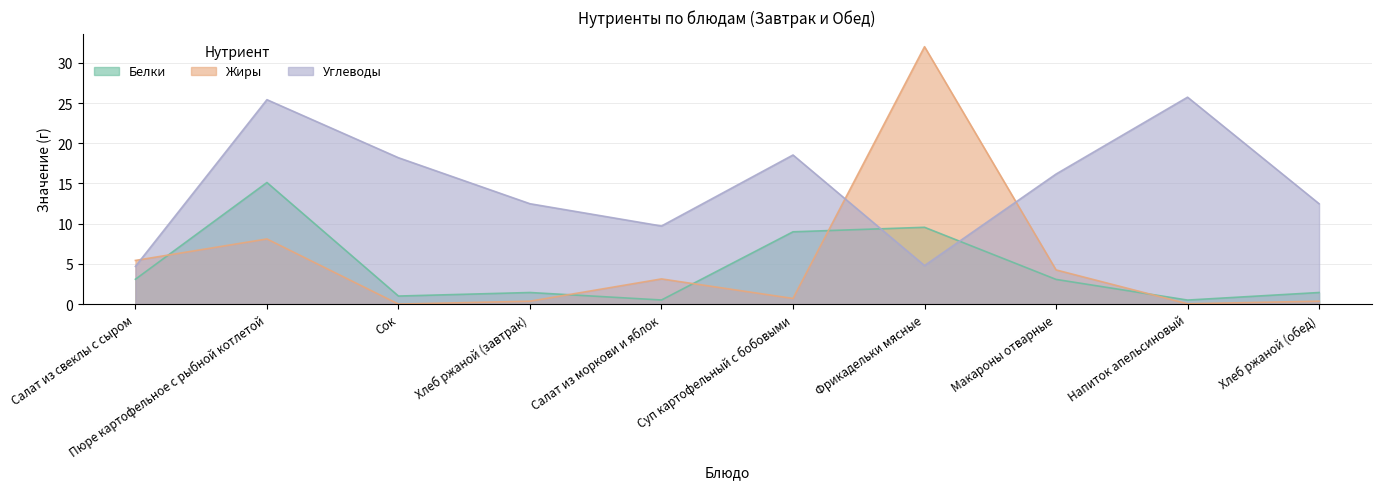

What is the value of the Жиры point at the 1st from the left?

5.4